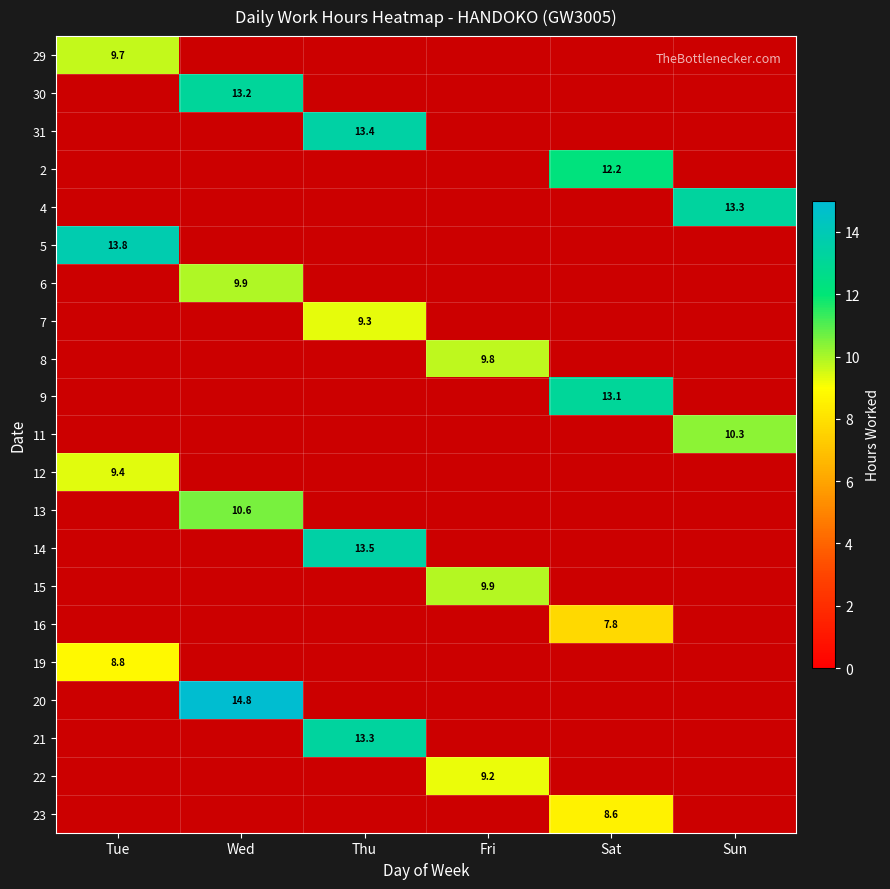

Which has a higher value, Sun or Wed?

Wed